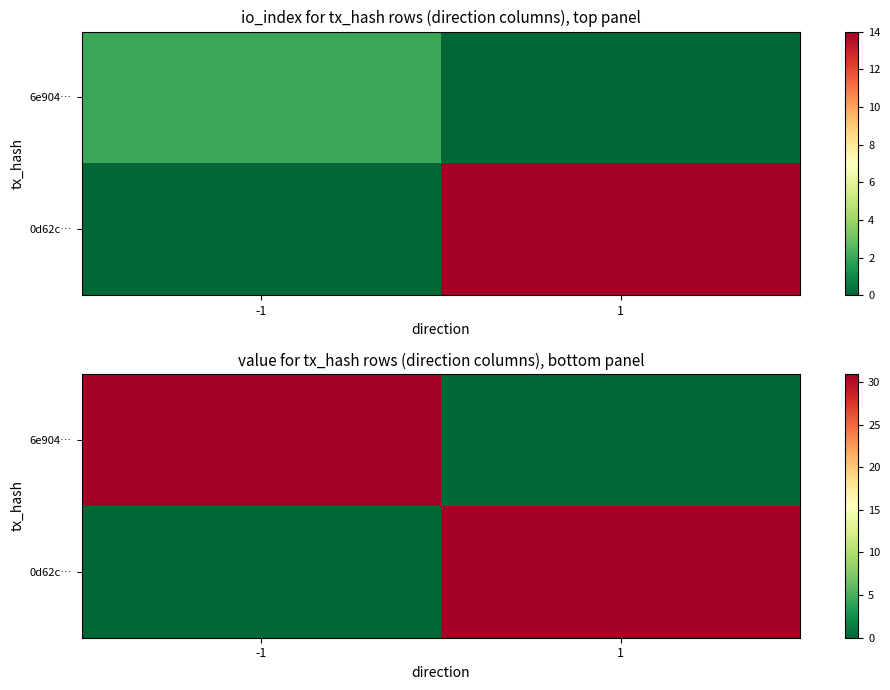

At 1, list the series in order from smallest to largest.

6e904…, 0d62c…